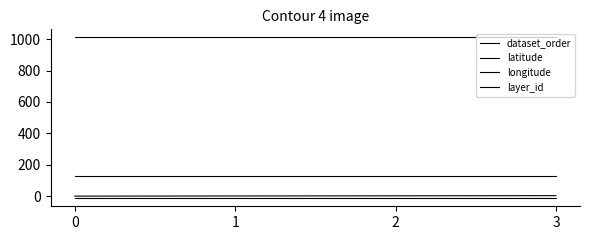

The value of latitude at 3 is -5.3. True or false?

False